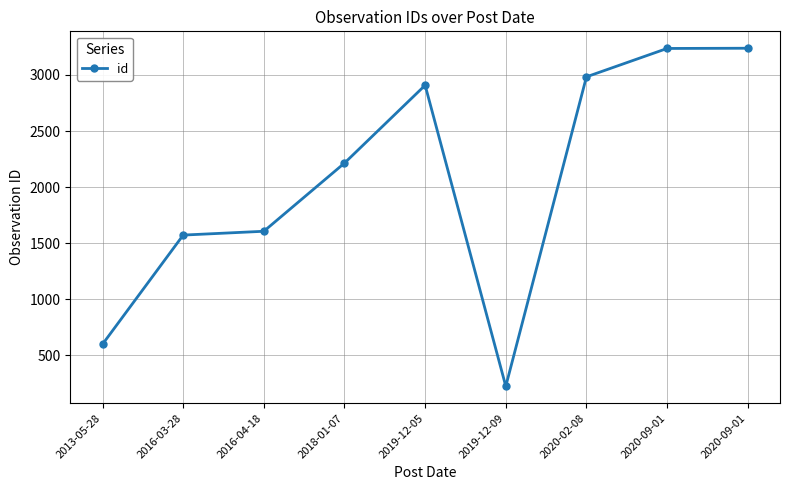

Between 2019-12-09 and 2020-09-01, which is larger?

2020-09-01